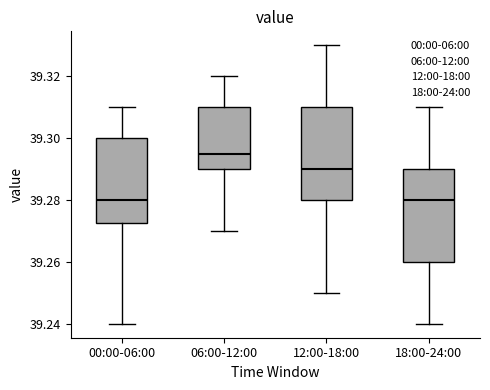

Where is the lower edge of the box for 12:00-18:00 on the y-axis? The values are not printed on the chart, so give them approximately, as read against the axis.

39.280